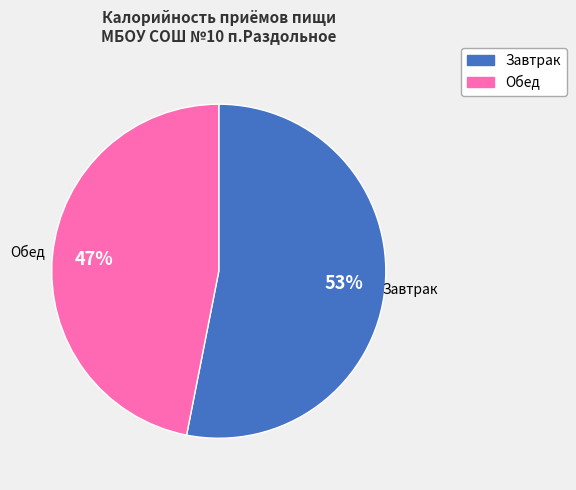

Do Завтрак and Обед together represent more than half of the pie?

Yes